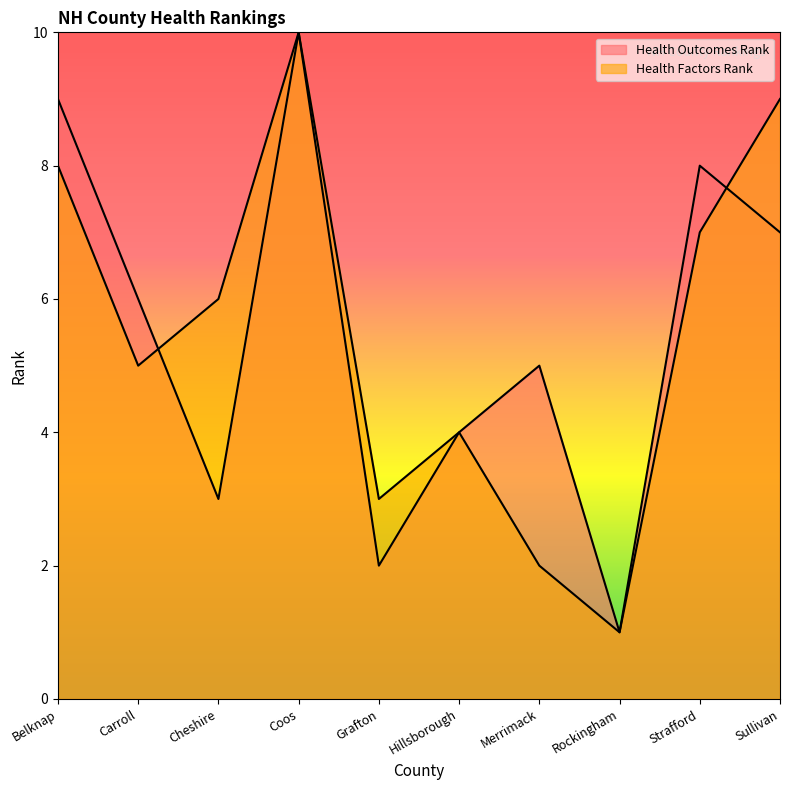

At which label does Health Factors Rank first exceed 6?

Belknap